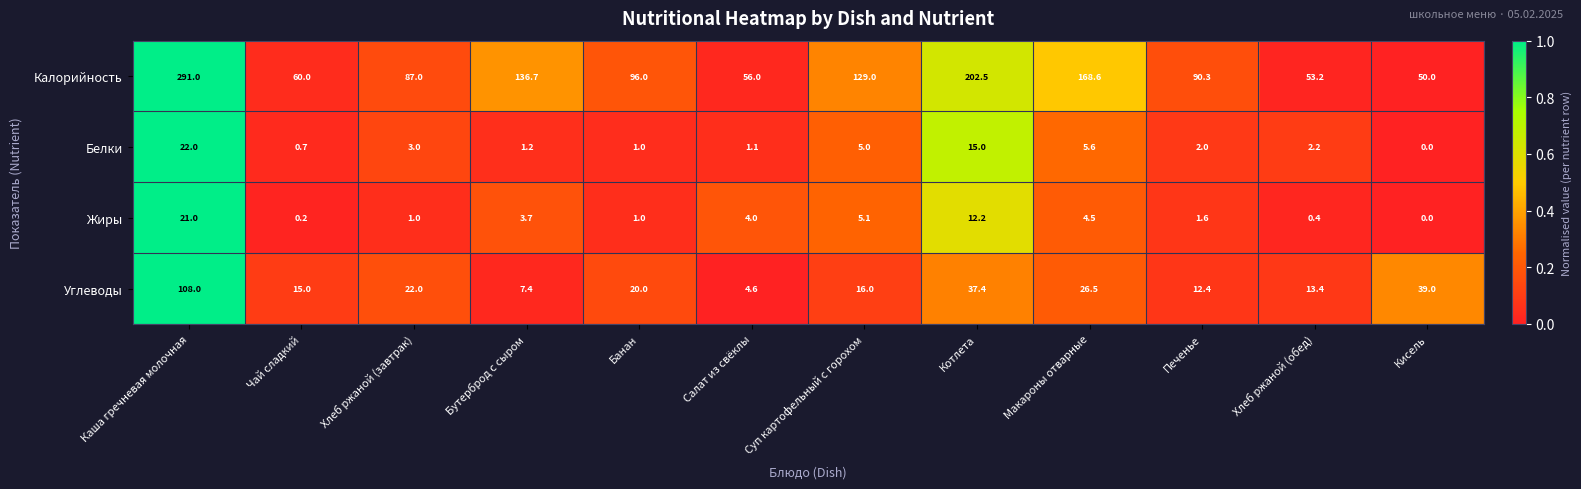

Rank the series by their maximum value, from highest to lowest.

Калорийность, Углеводы, Белки, Жиры